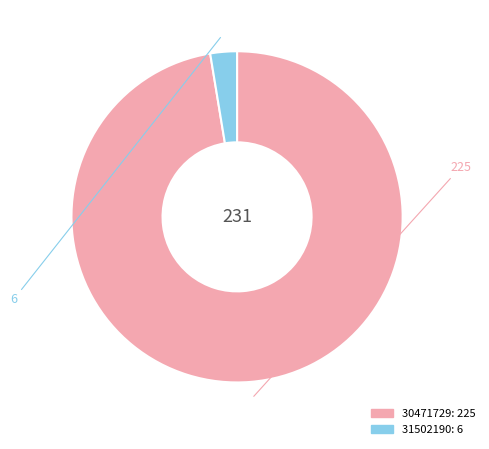

Is the sum of 31502190 and 30471729 greater than half?

Yes